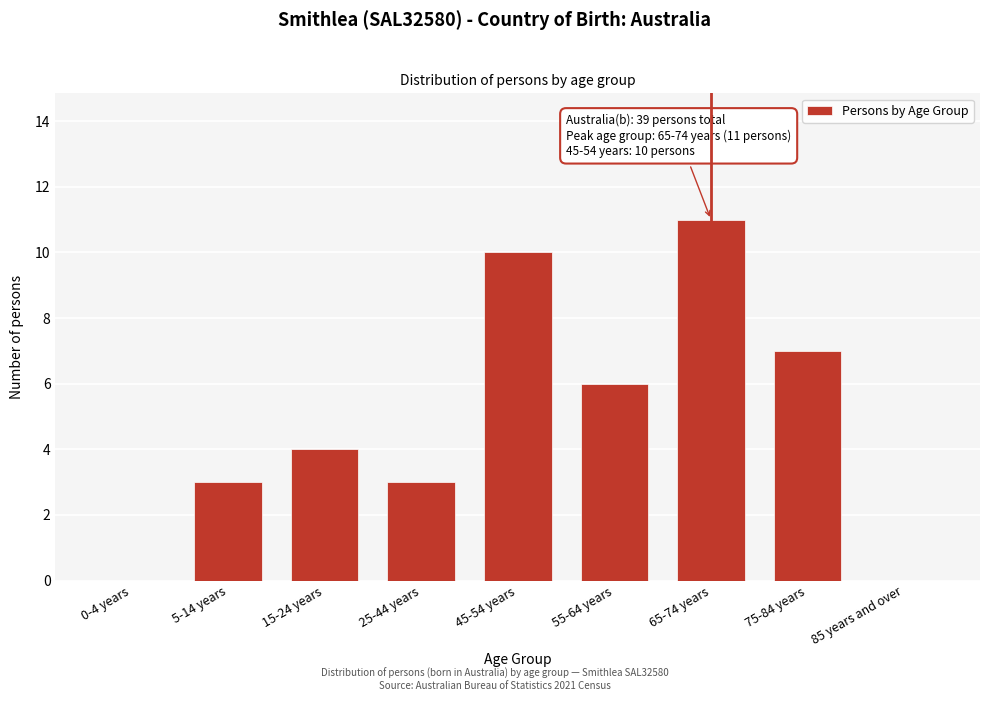

Reading left to right, list all the values displayed in this chart.

0-4 years=0	5-14 years=3	15-24 years=4	25-44 years=3	45-54 years=10	55-64 years=6	65-74 years=11	75-84 years=7	85 years and over=0